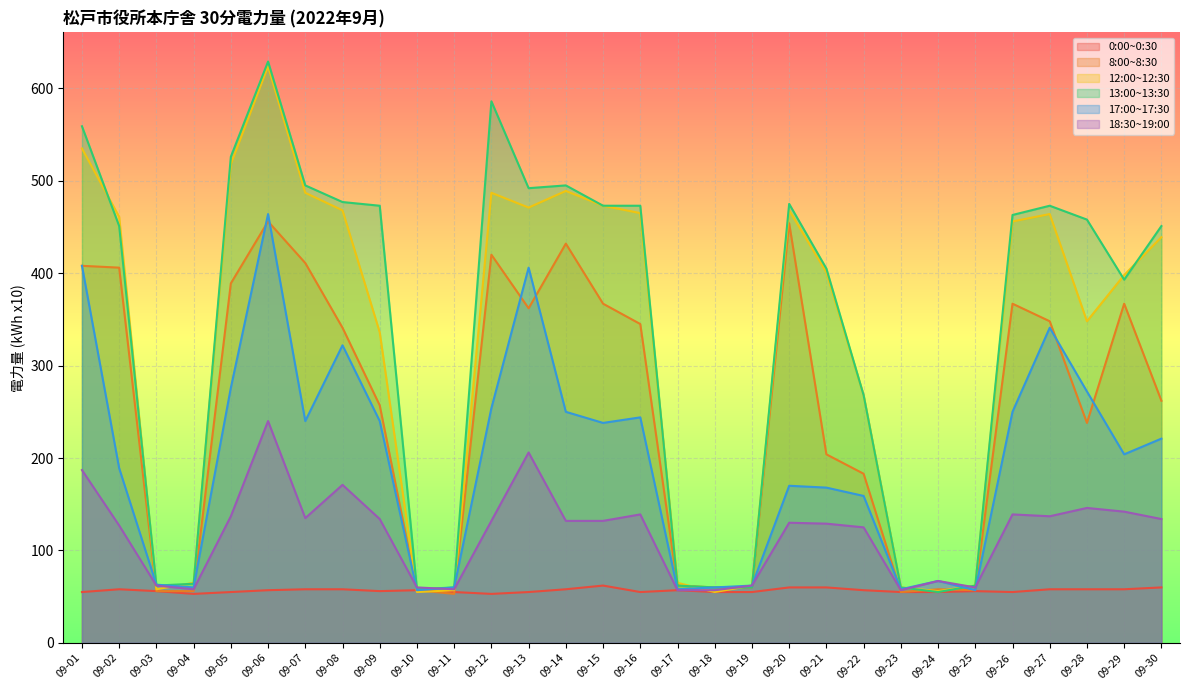

How many data points in 17:00~17:30 are less than 221?

15